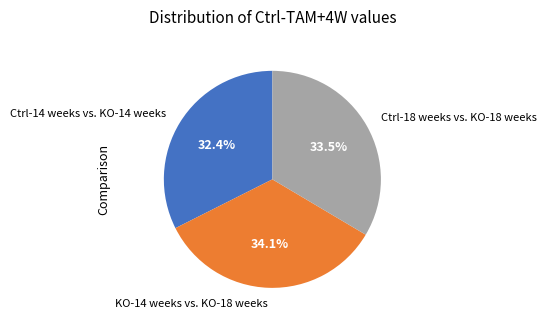

To the nearest percent, what is the average slice percentage?

33%